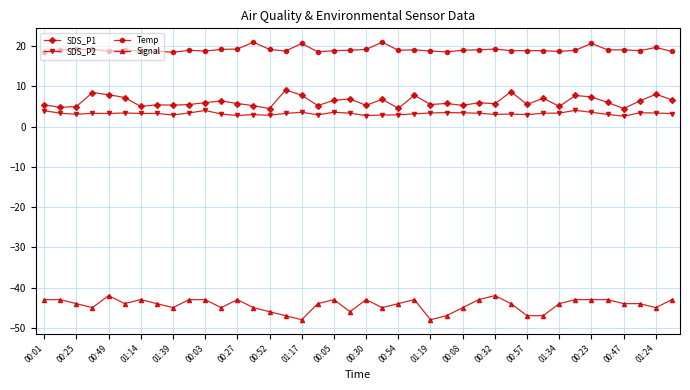

What is the value of the Signal point at the 18th from the left?

-44.0